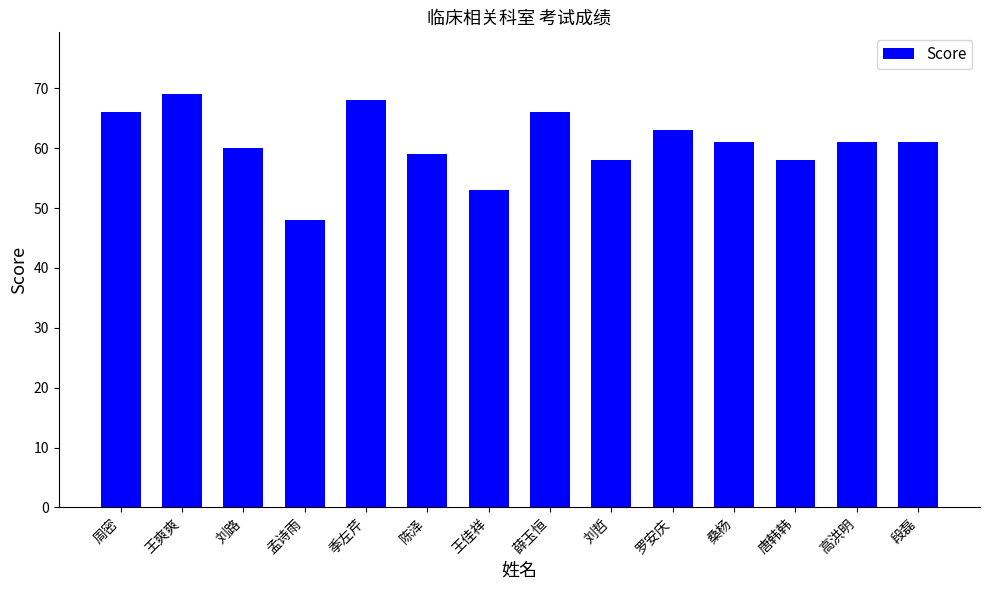

What is the label of the 2nd bar from the left?

王爽爽